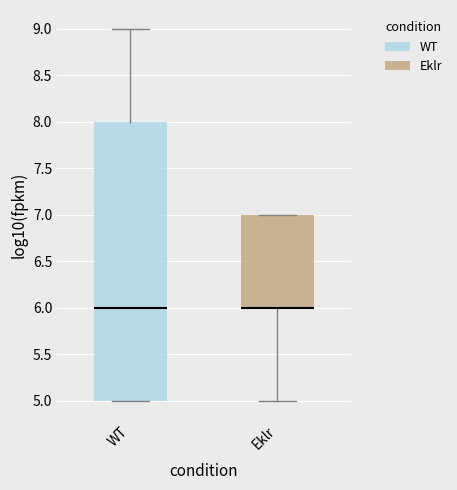

Reading left to right, transcribe this box plot: for each box, give where its median line is, the range the box spans, and where its two whiskers end, as read against the y-axis. The values are not printed on the chart, so give them approximately, as read against the axis.

WT: median 6, box 5 to 8, whiskers 5 to 9
Eklr: median 6 (drawn on the box's lower edge), box 6 to 7, whiskers 5 to 7